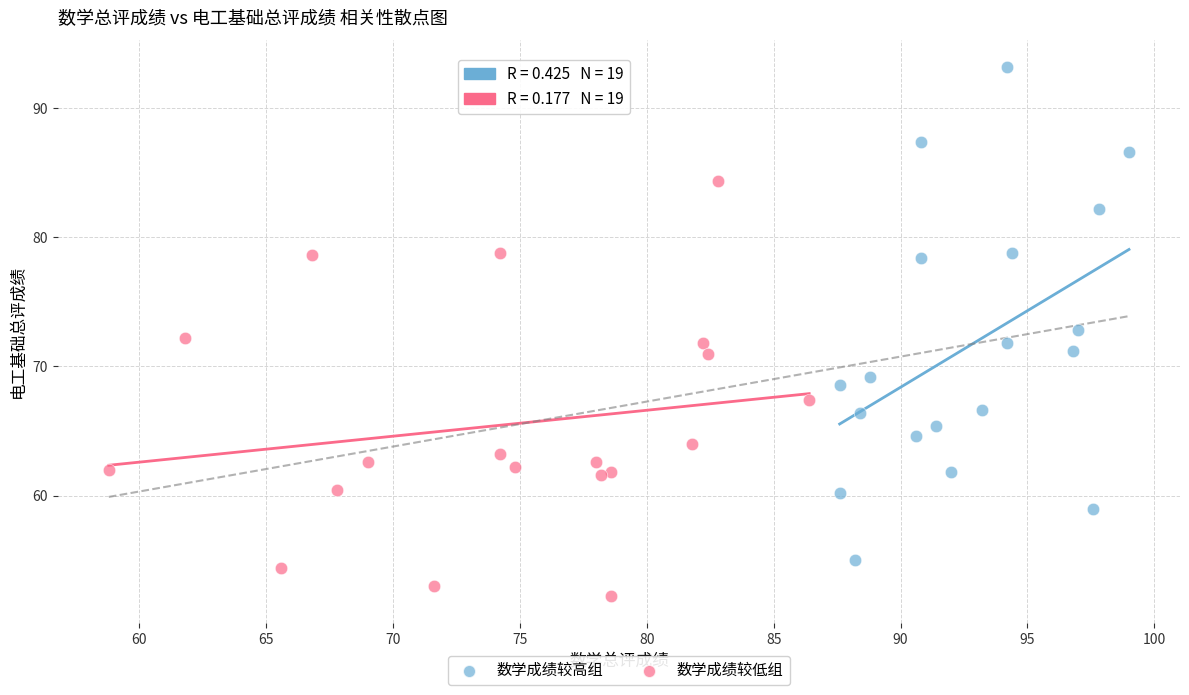

Which series has the largest Y range (max minus min)?

数学成绩较高组